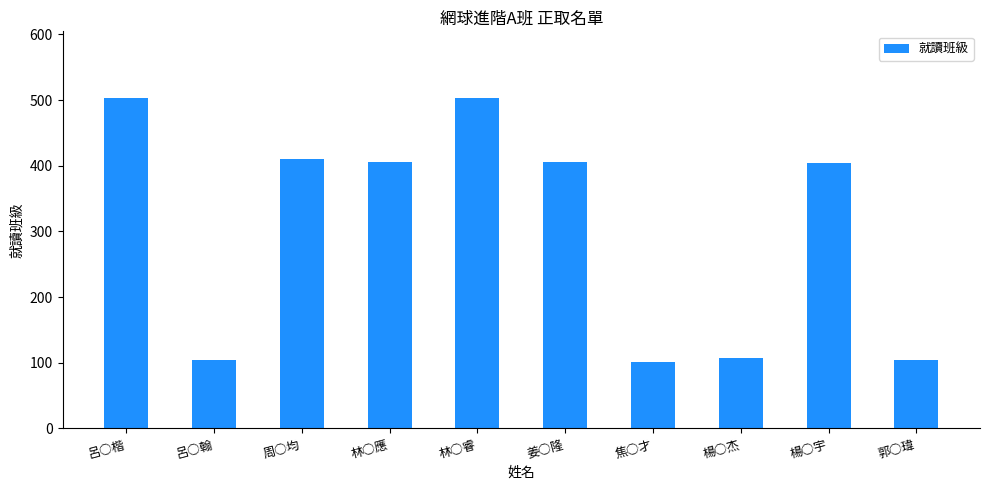

What is the sum of the values at 林○應 and 焦○才?

507